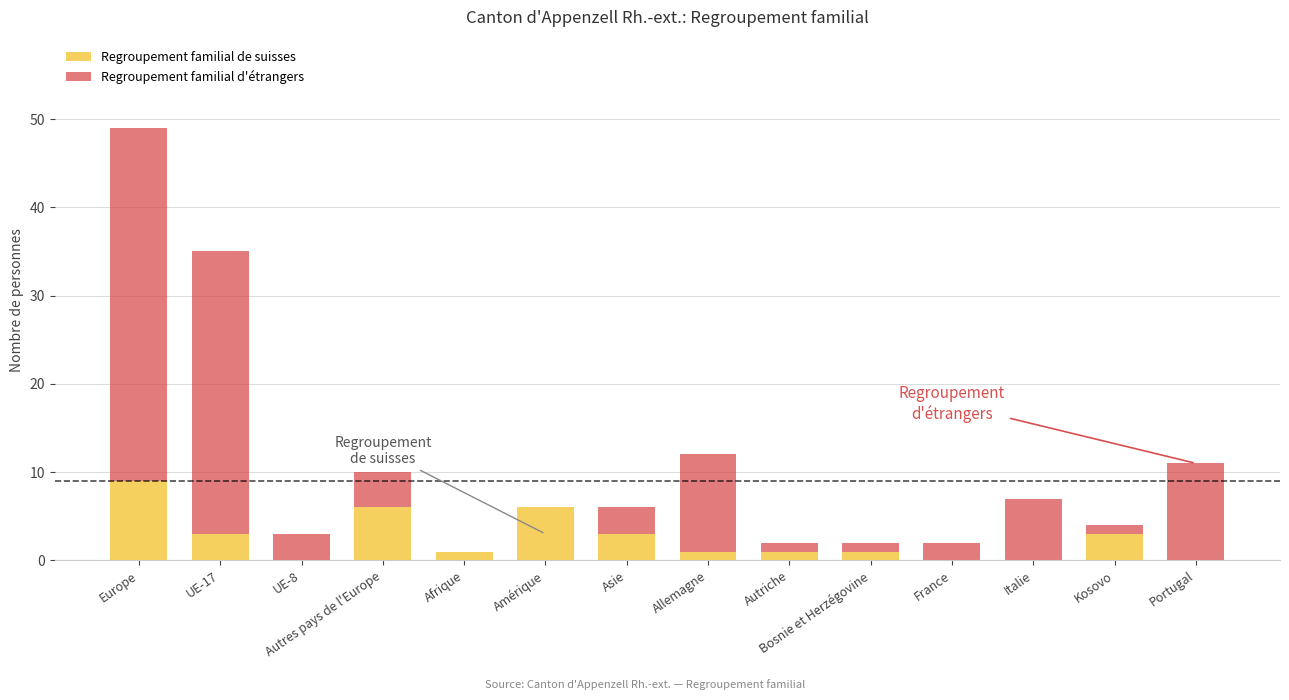

At which label does Regroupement familial de suisses reach its peak?

Europe